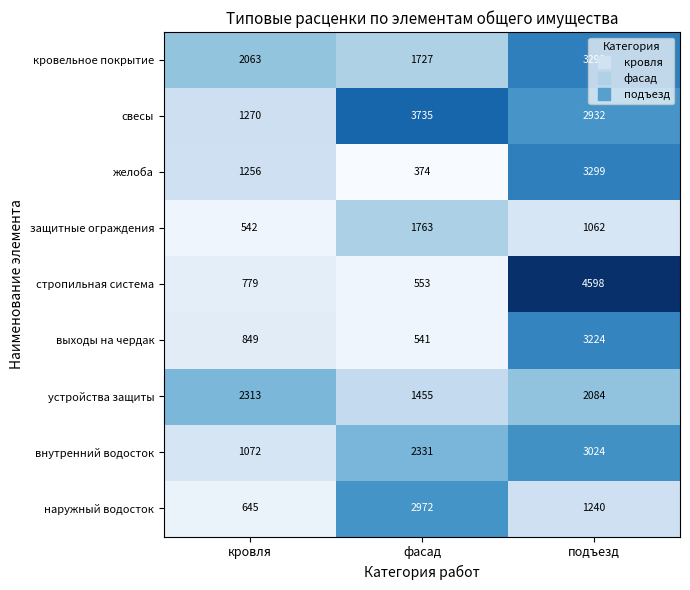

The value of устройства защиты at фасад is 1455. True or false?

True